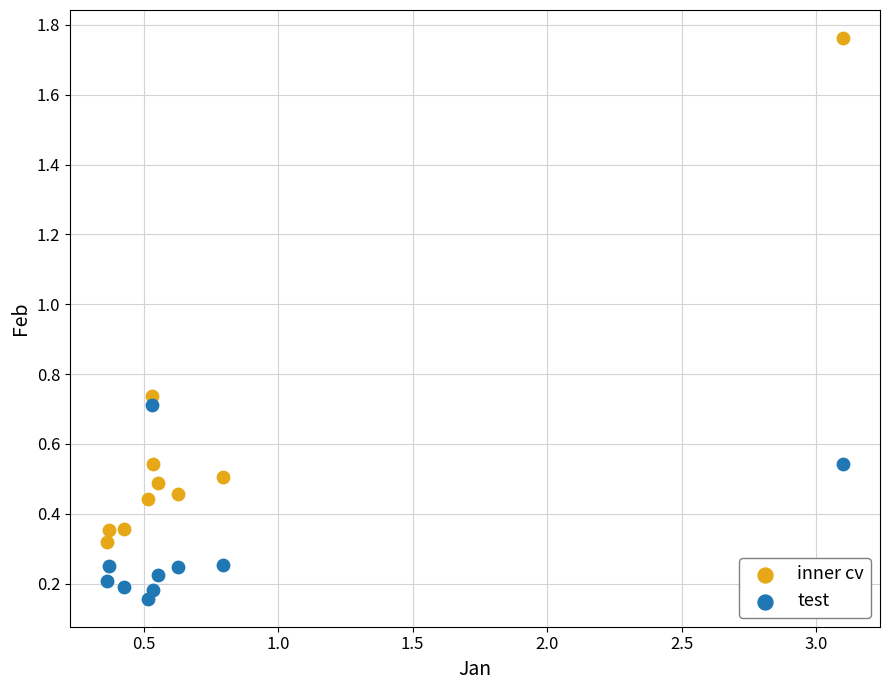

Across all data points, what is the range of X values (max minus min)?

2.7